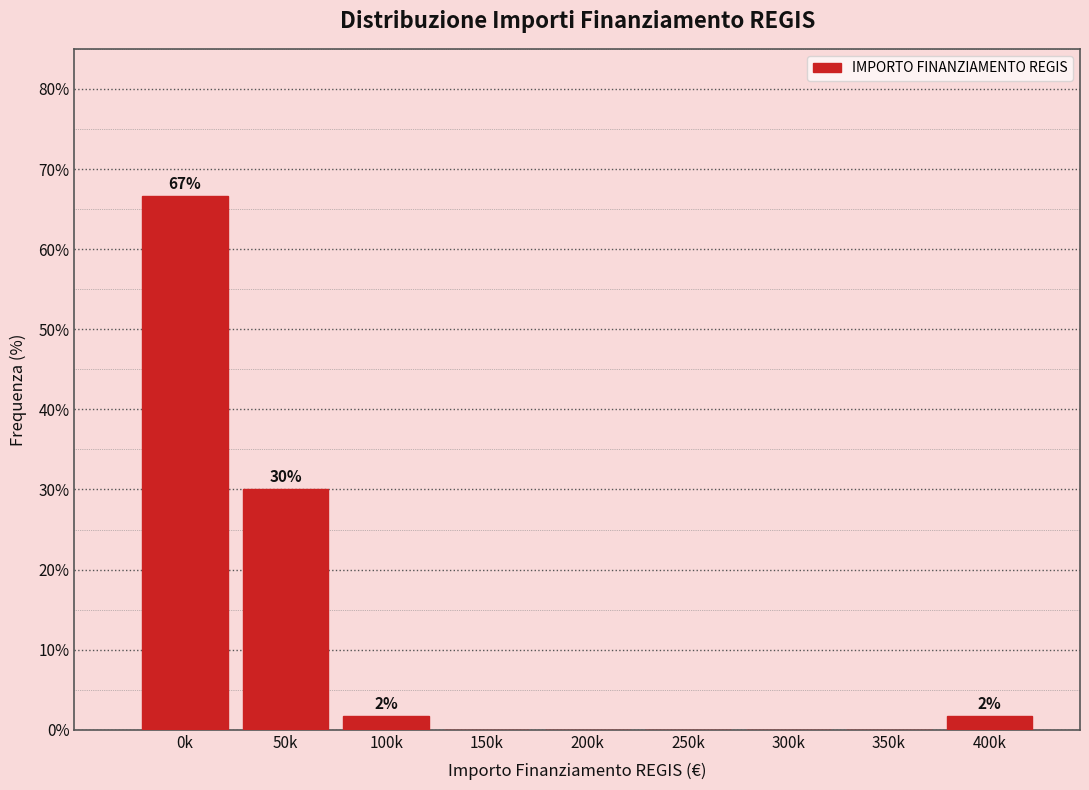

Reading right to left, transcribe all the data shown in this chart.

400k=1.7	350k=0.0	300k=0.0	250k=0.0	200k=0.0	150k=0.0	100k=1.7	50k=30.0	0k=66.7